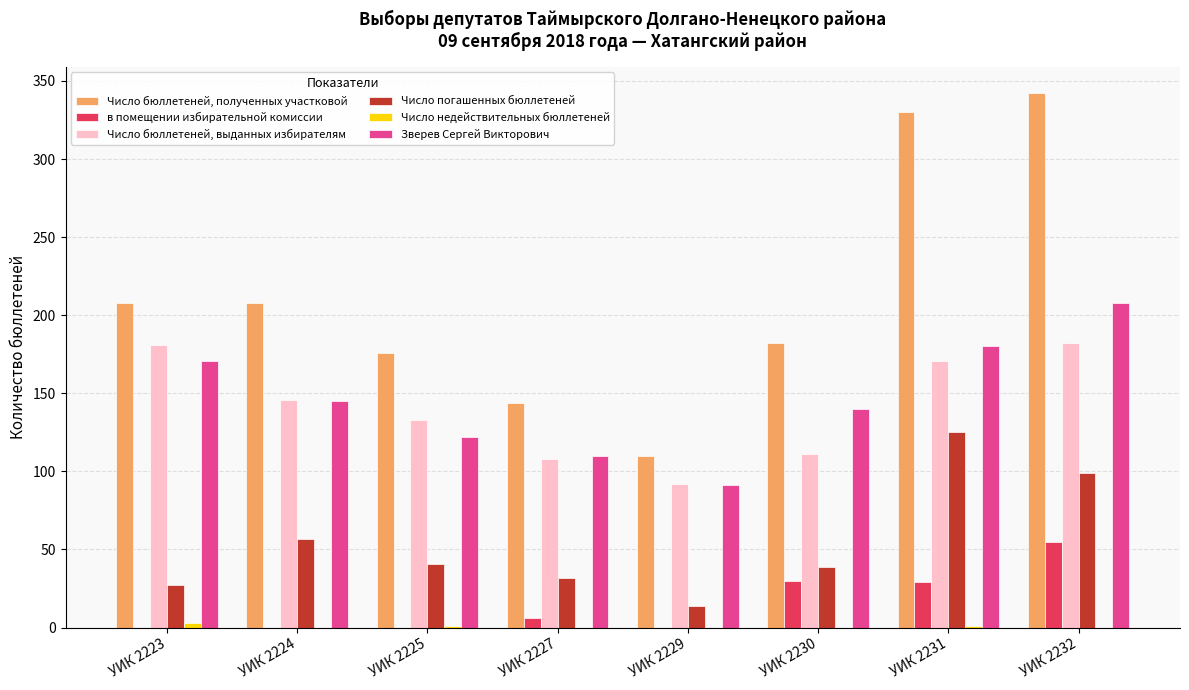

Count the number of categories in the chart.

8